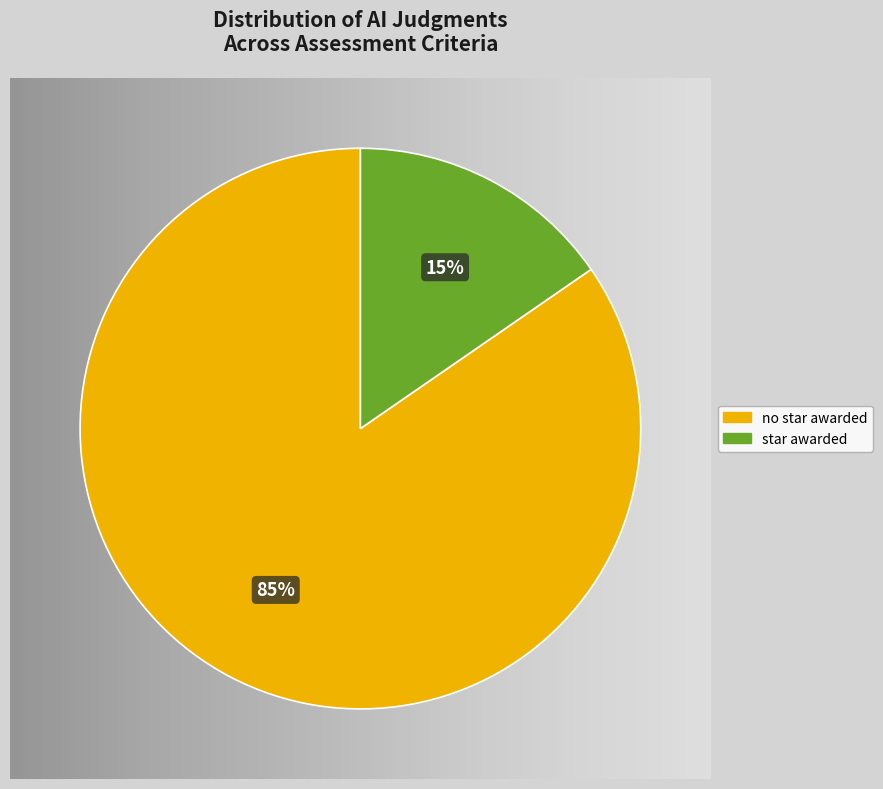

Rank the categories by value from highest to lowest.

no star awarded, star awarded